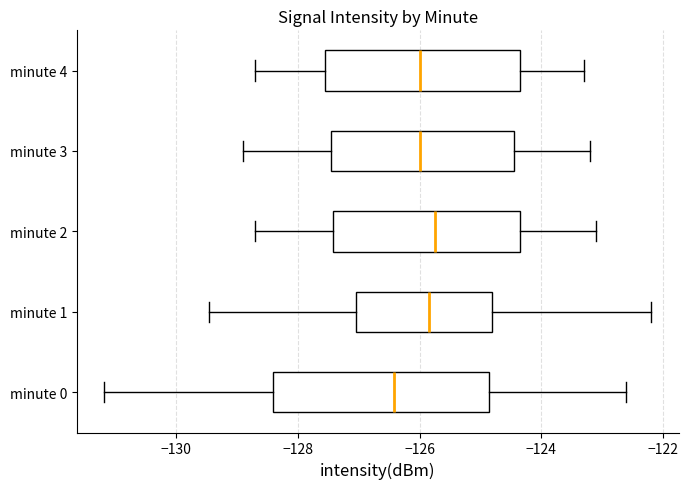

Comparing the boxes themselves (not the whiskers), which one is the widest?

minute 0